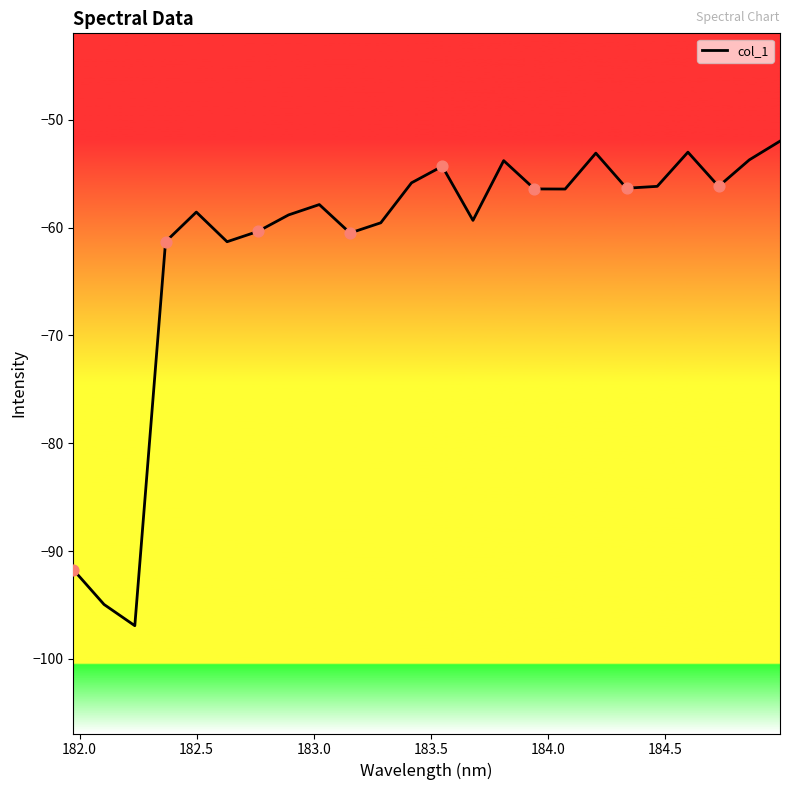

What is the maximum value shown in the chart?

-52.0